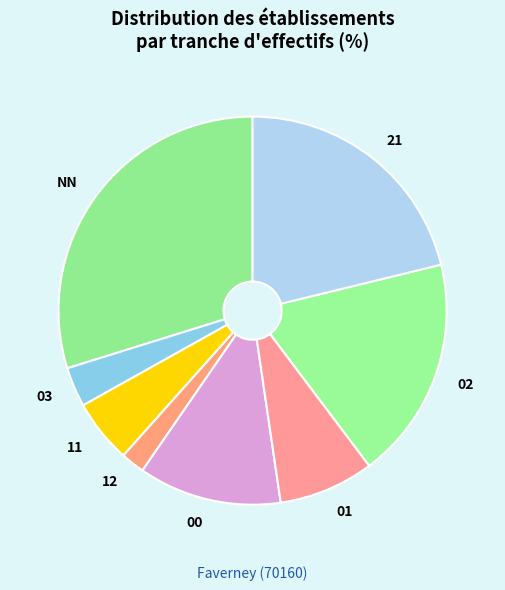

Which category has the smallest portion of the pie?

12